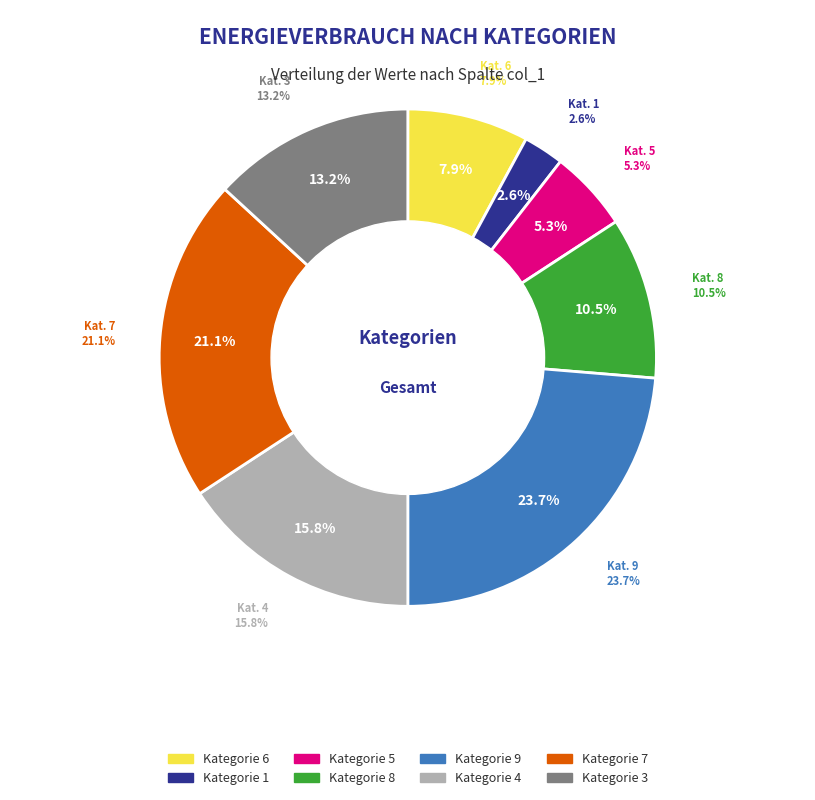

How many segments does this pie chart have?

8